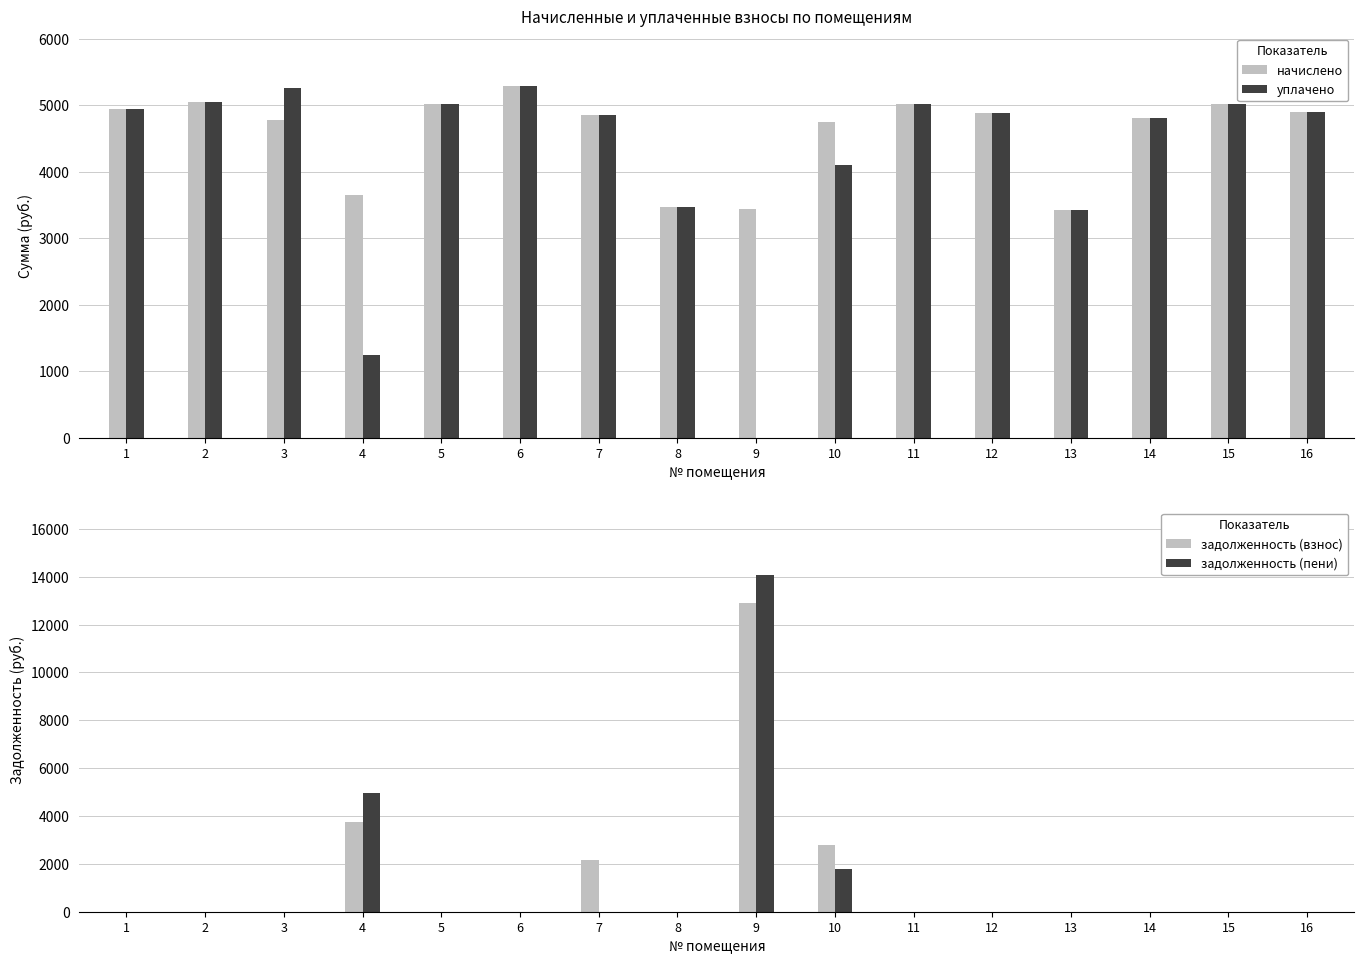

What is the sum of the начислено values at 13 and 4?

7084.8